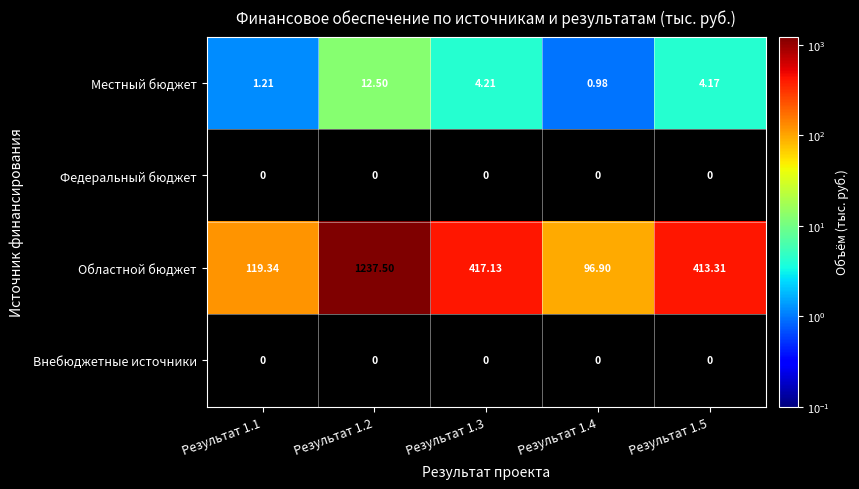

How many data points does each series have?

5